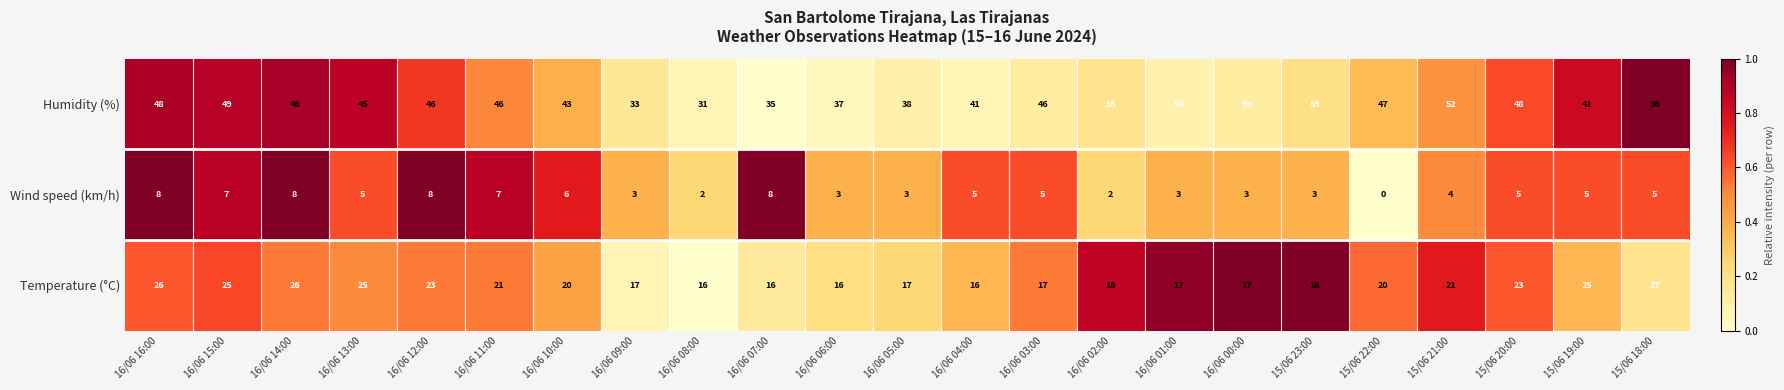

Which category has the highest value in the Temperature (°C) series?

15/06 18:00